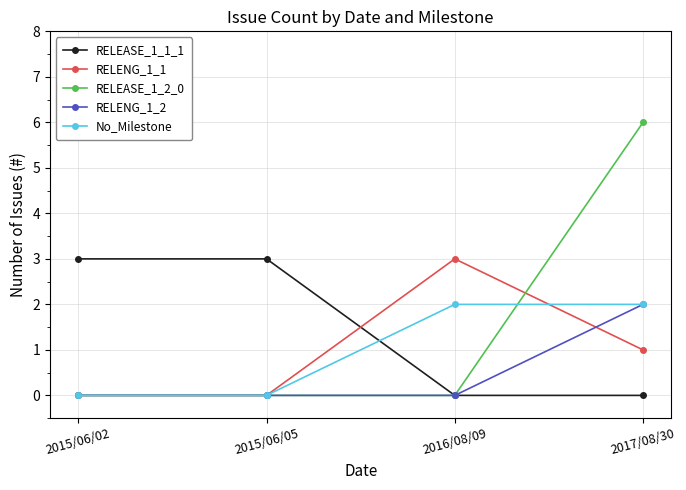

How many data points in RELEASE_1_1_1 are less than 3?

2